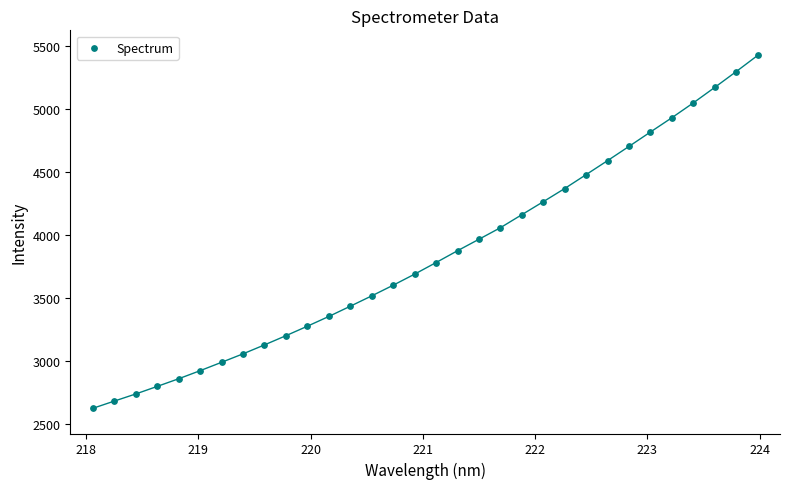

What is the range of Y values (max minus min)?

2805.0